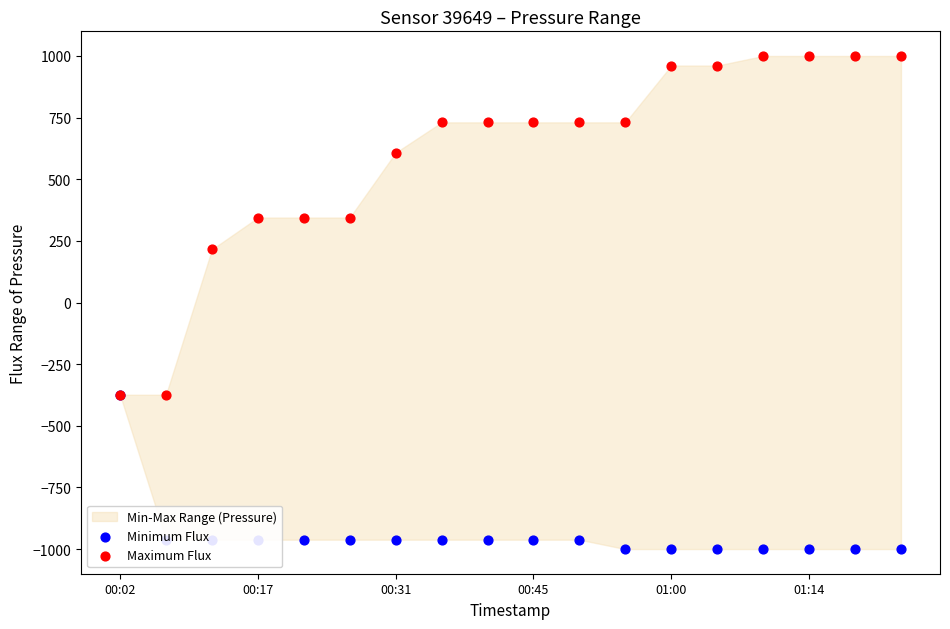

Which series has the largest total across all categories?

Maximum Flux